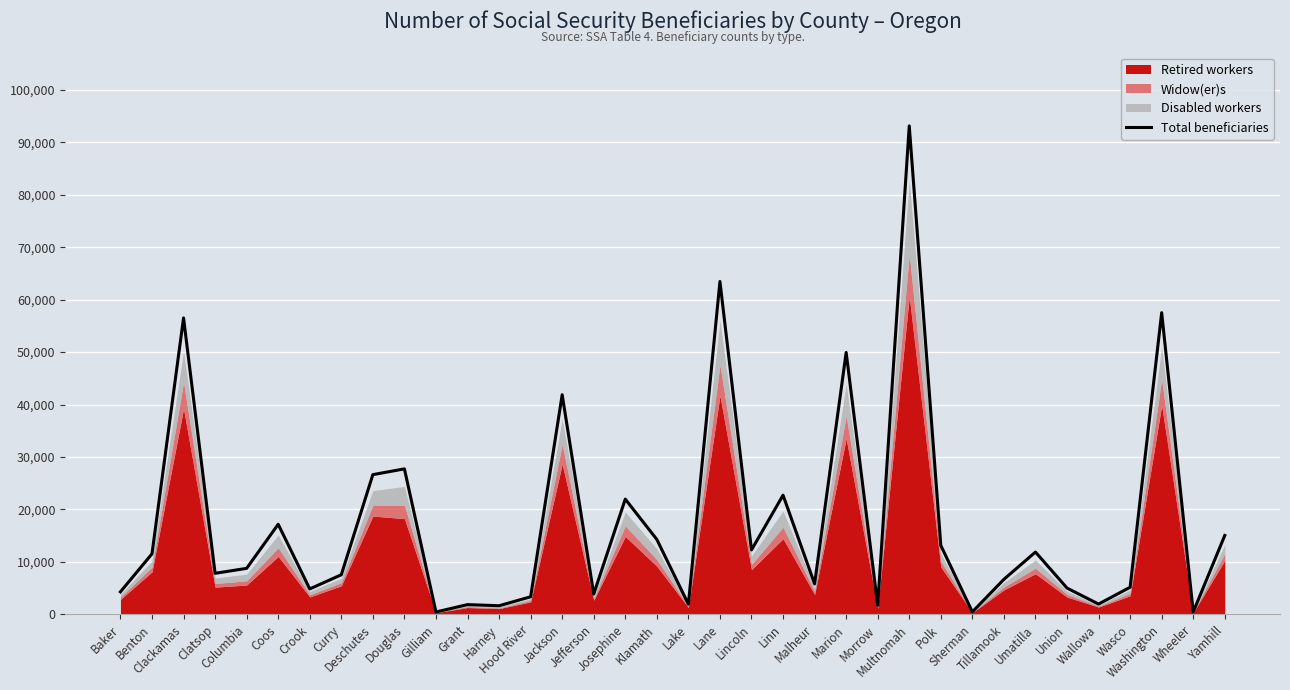

Which category has the highest value across all series?

Multnomah